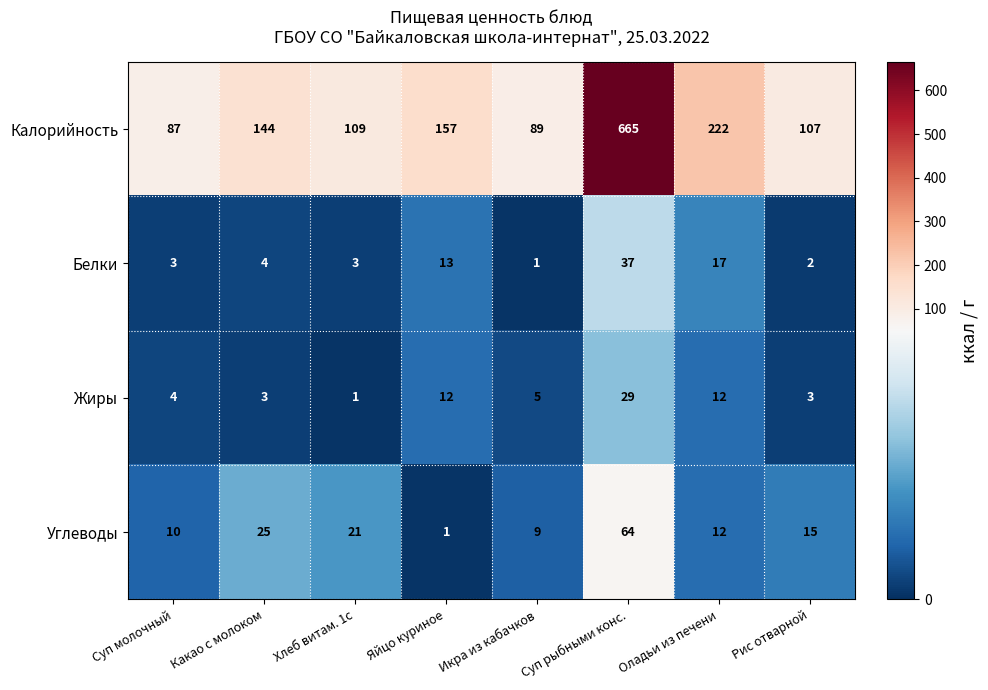

The Углеводы series shows 7 at Рис отварной. True or false?

False